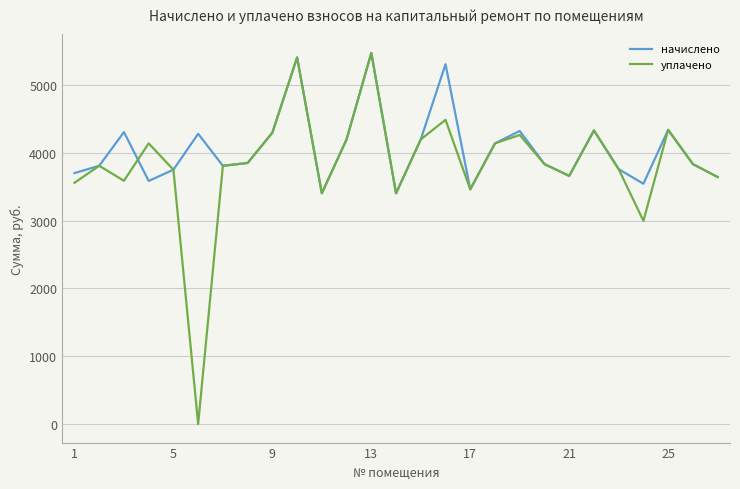

What are all the series names shown in the legend?

начислено, уплачено